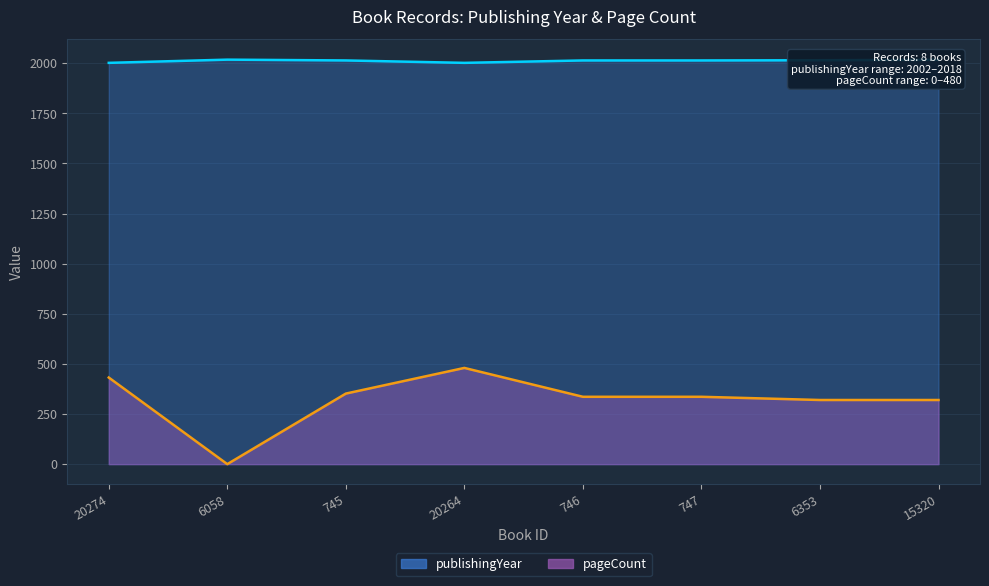

Which has a higher value, 745 or 20264?

745